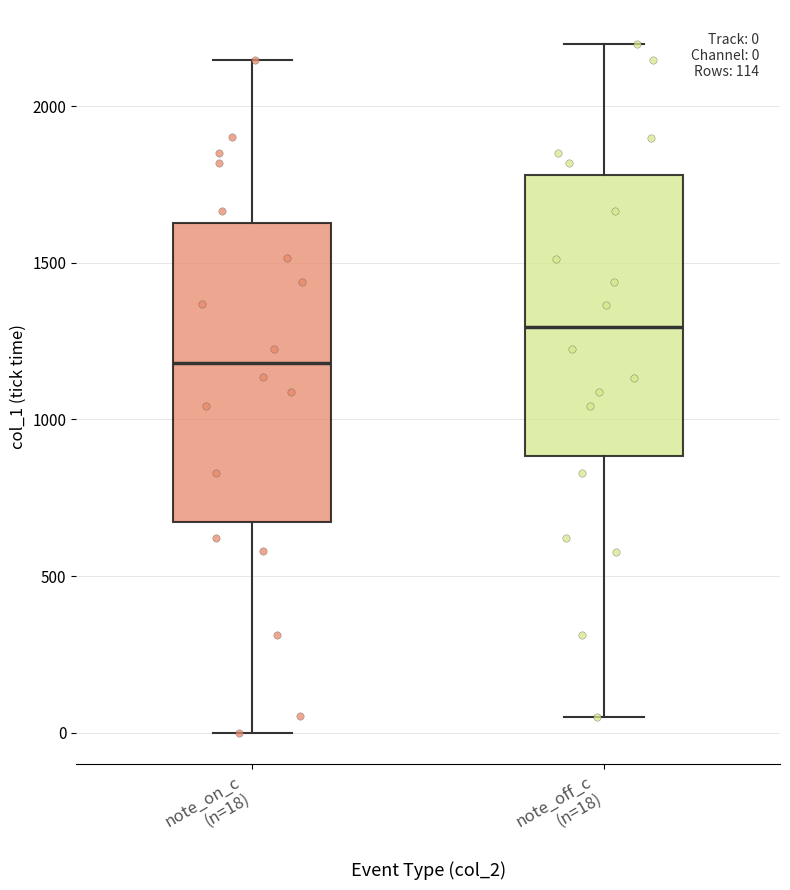

Which box has the lowest median line?

note_on_c (n=18)